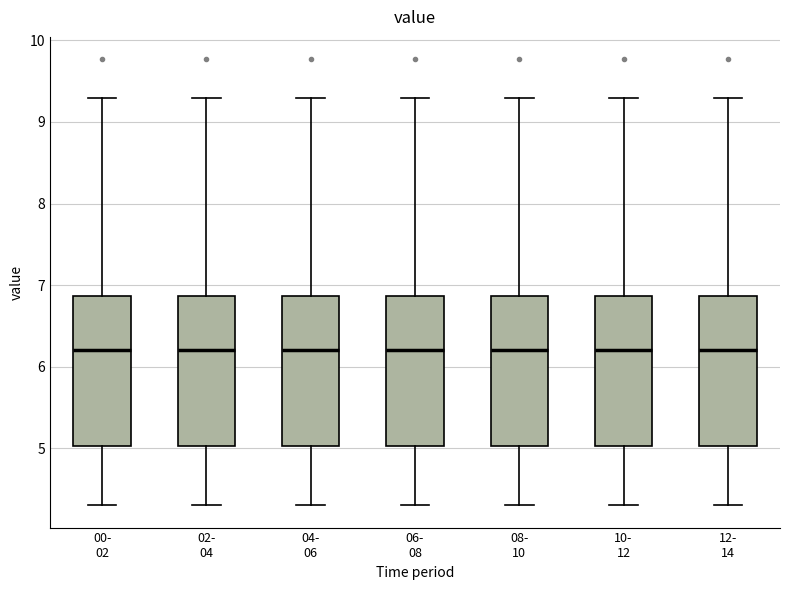

Reading left to right, read every box against the y-axis: the position of its median line, the range the box covers, and the ends of its whiskers. The values are not printed on the chart, so give them approximately, as read against the axis.

00- 02: median 6.2, box 5.0 to 6.9, whiskers 4.3 to 9.3
02- 04: median 6.2, box 5.0 to 6.9, whiskers 4.3 to 9.3
04- 06: median 6.2, box 5.0 to 6.9, whiskers 4.3 to 9.3
06- 08: median 6.2, box 5.0 to 6.9, whiskers 4.3 to 9.3
08- 10: median 6.2, box 5.0 to 6.9, whiskers 4.3 to 9.3
10- 12: median 6.2, box 5.0 to 6.9, whiskers 4.3 to 9.3
12- 14: median 6.2, box 5.0 to 6.9, whiskers 4.3 to 9.3